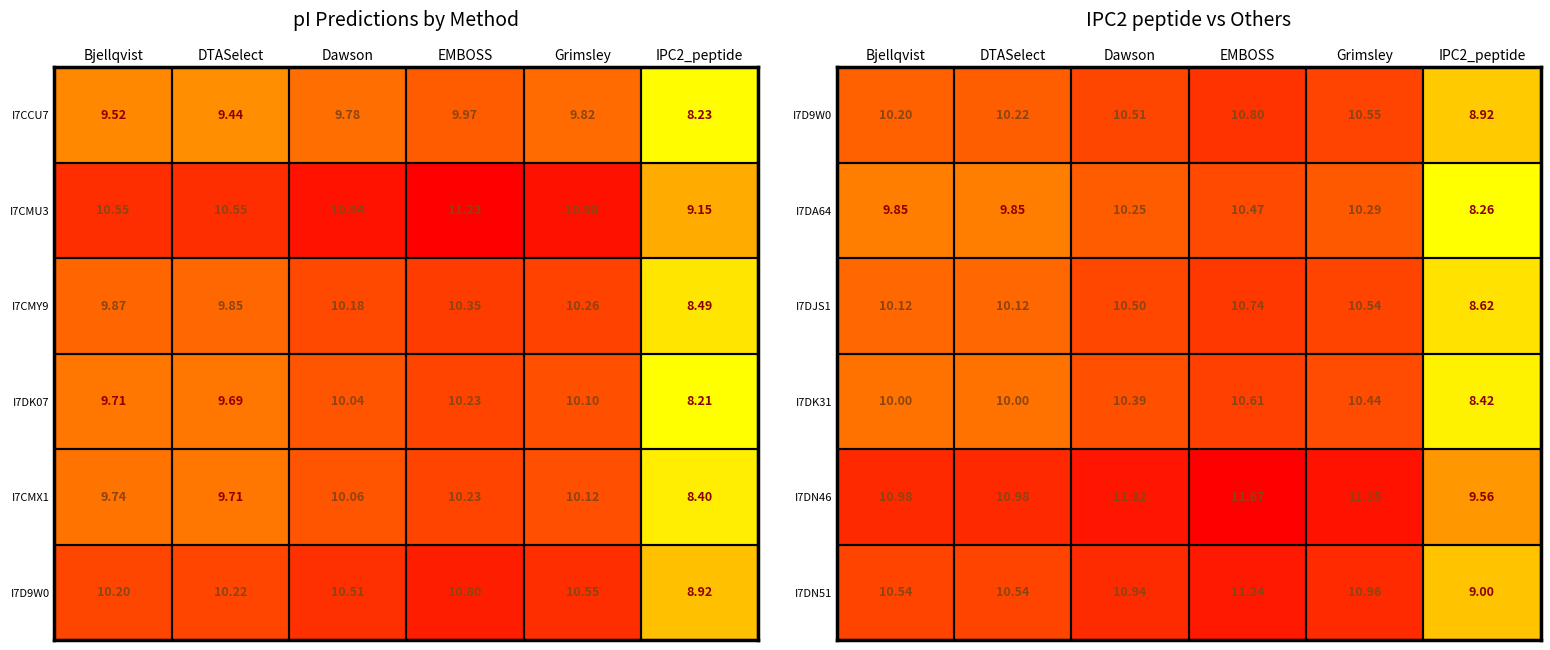

At which label does I7DN51 first exceed 10?

Bjellqvist